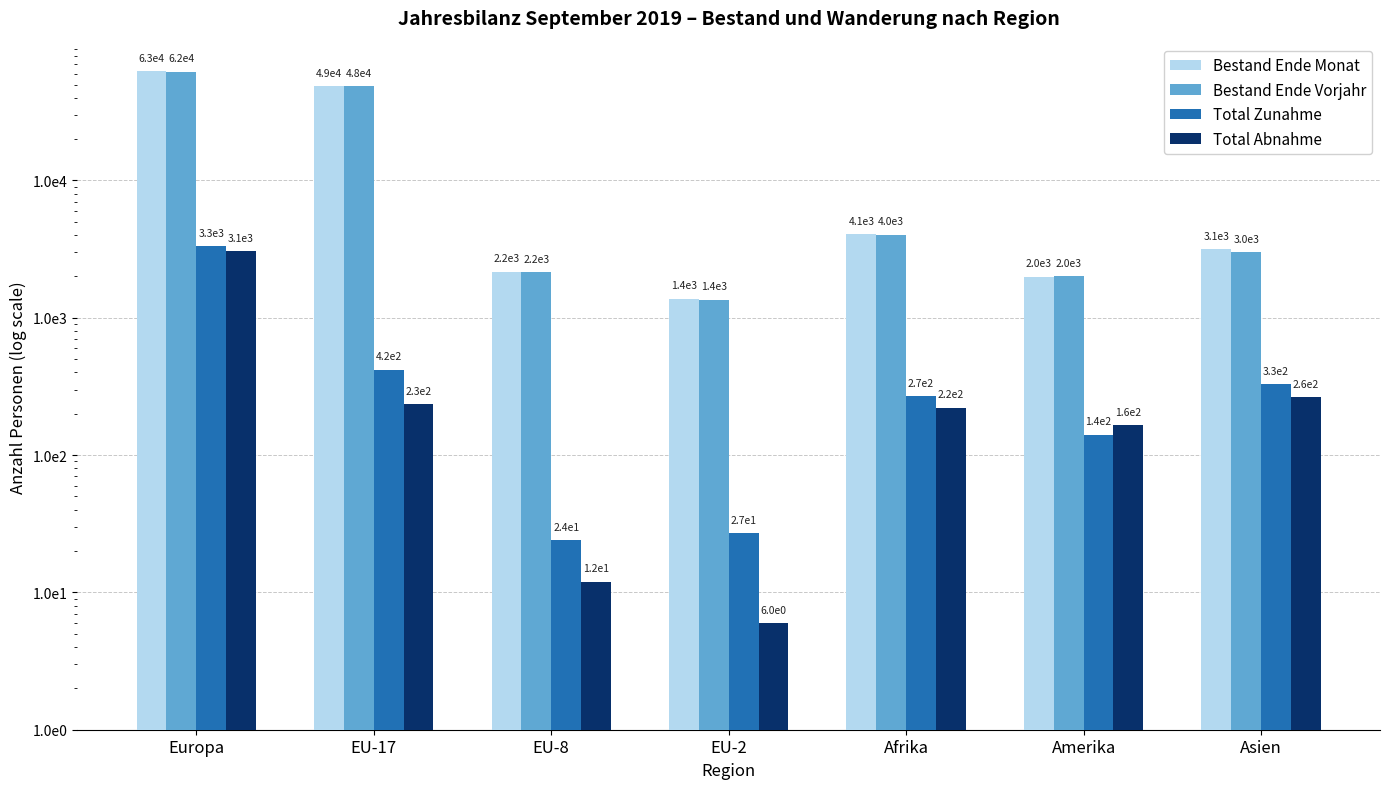

What is the lowest value of the Total Abnahme series?

6